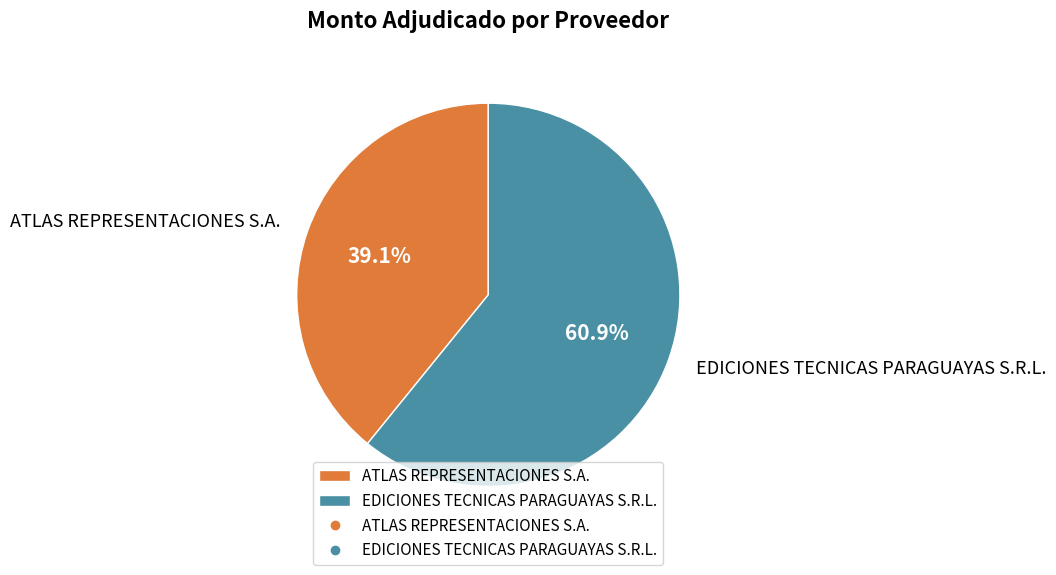

What is the ratio of the value at EDICIONES TECNICAS PARAGUAYAS S.R.L. to the value at ATLAS REPRESENTACIONES S.A.?

1.6